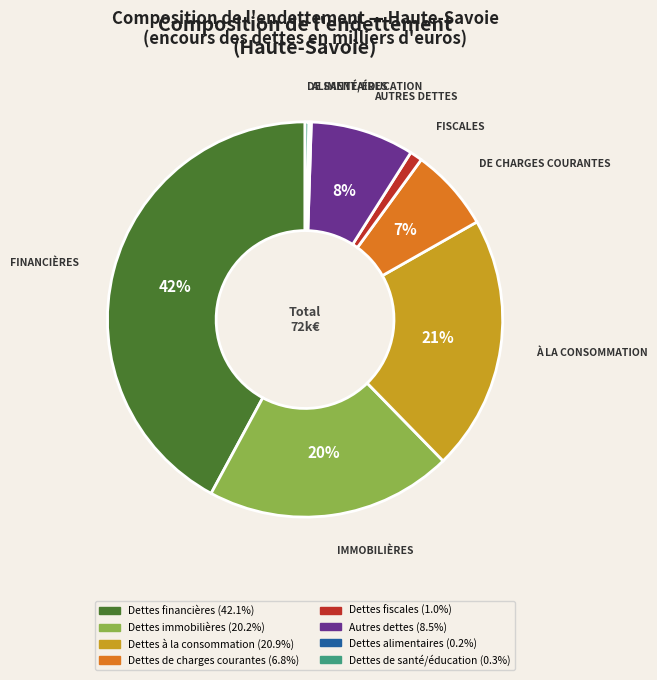

What is the largest slice in the pie chart?

Dettes financières